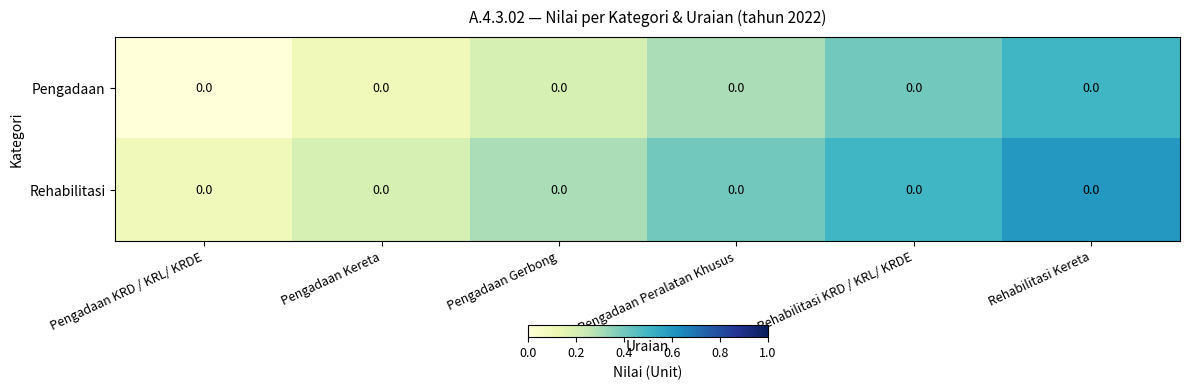

Where is Rehabilitasi nearest to the value 0?

Pengadaan KRD / KRL/ KRDE